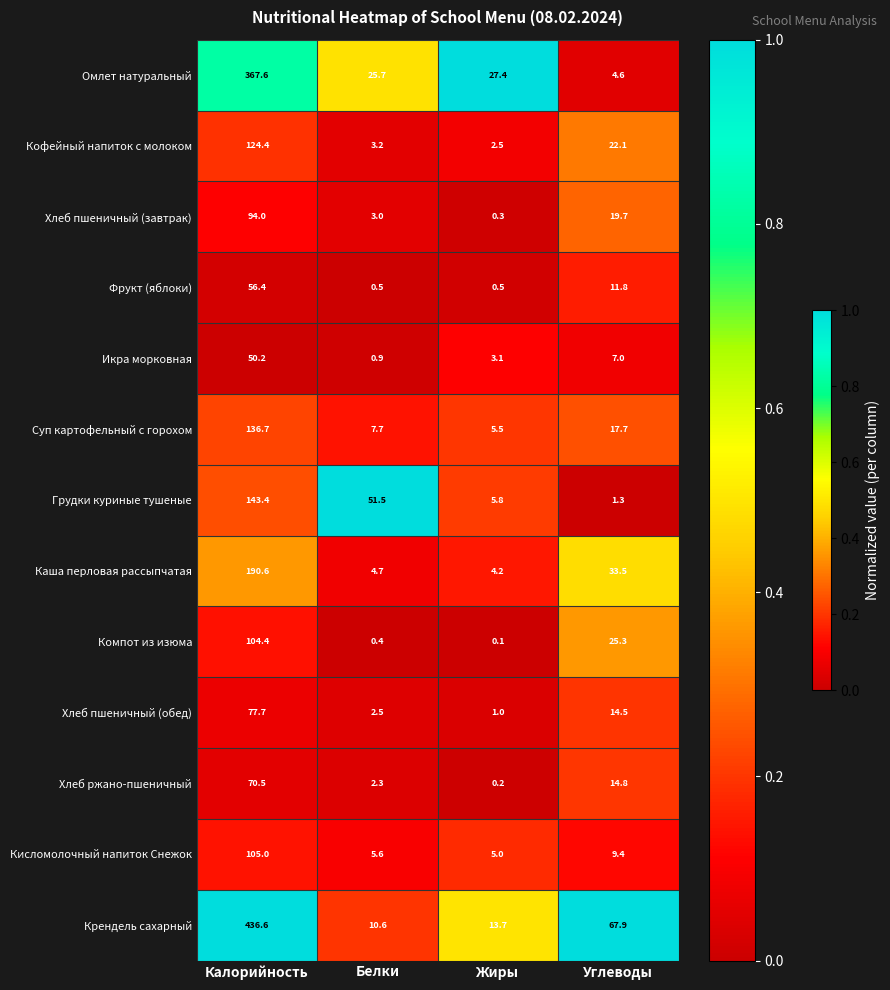

What is the sum of the Омлет натуральный values at Белки and Калорийность?

393.3